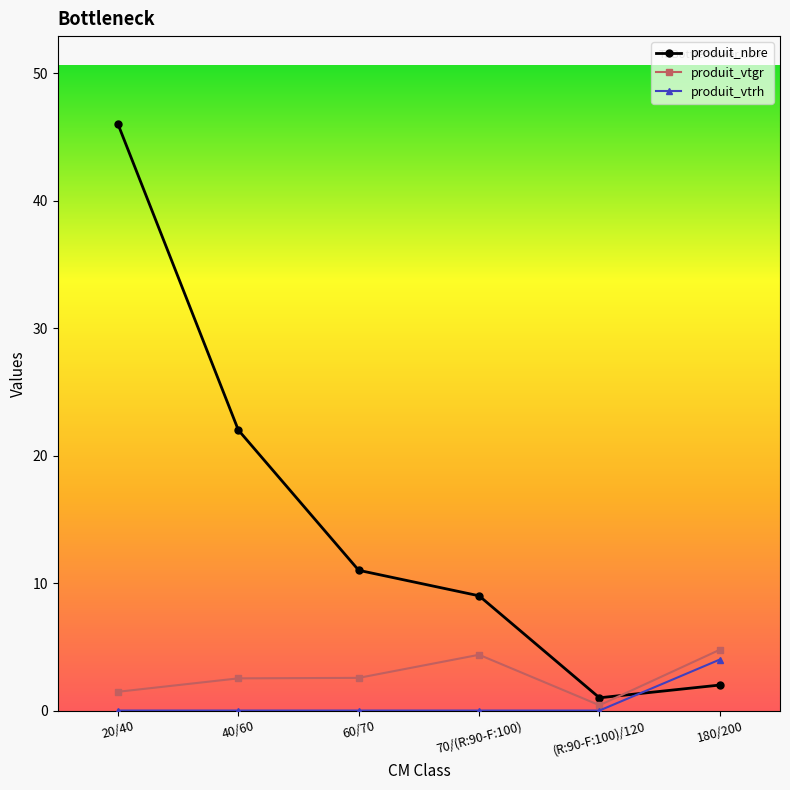

What is the total value across all series at 20/40?

47.5